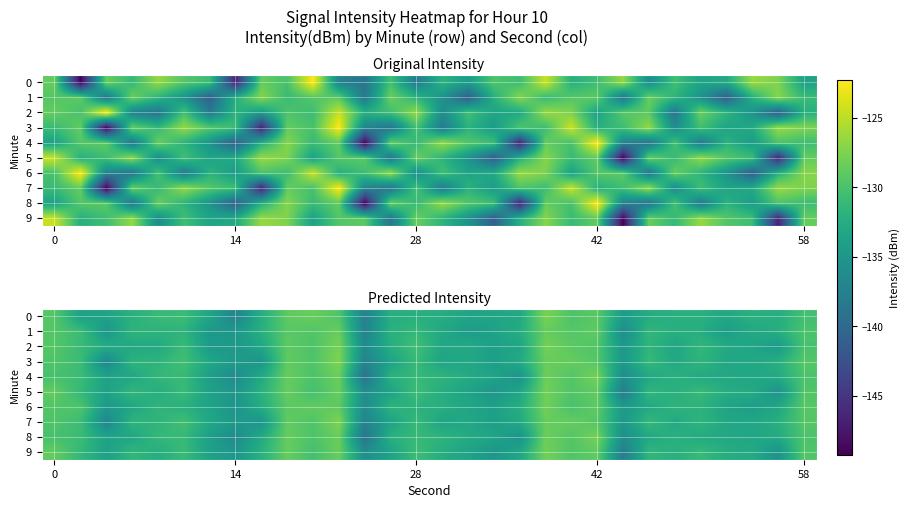

What is the maximum value for 6?

-128.1